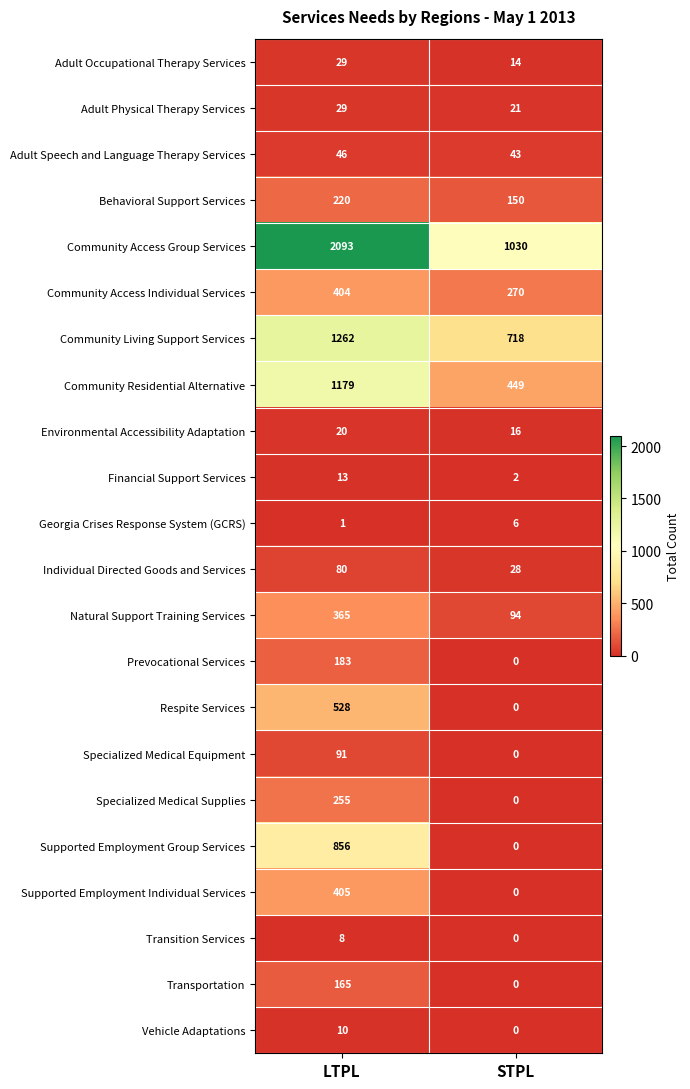

Count the number of data series in this chart.

22